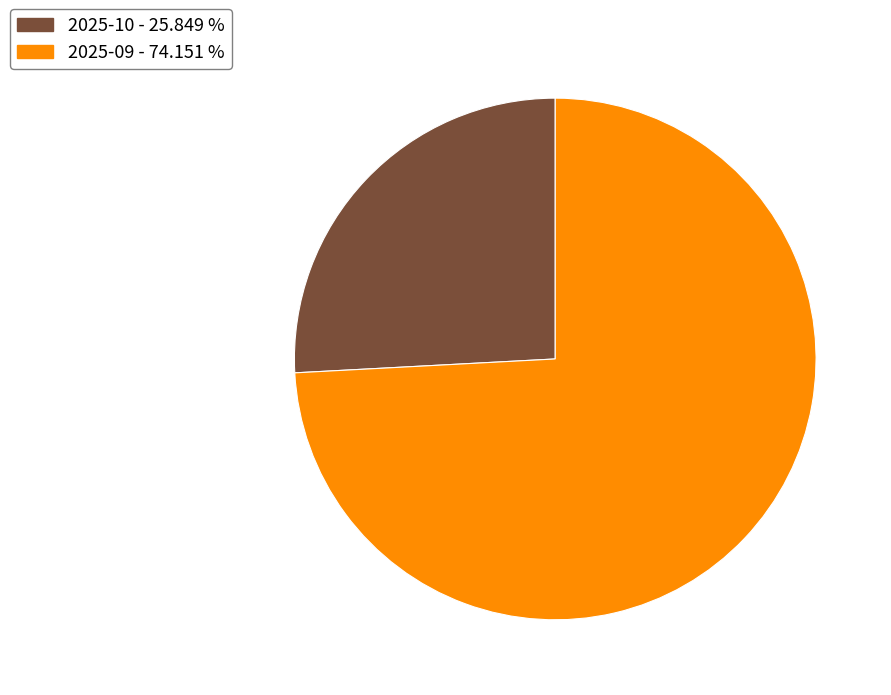

What is the largest slice in the pie chart?

2025-09 - 74.151 %